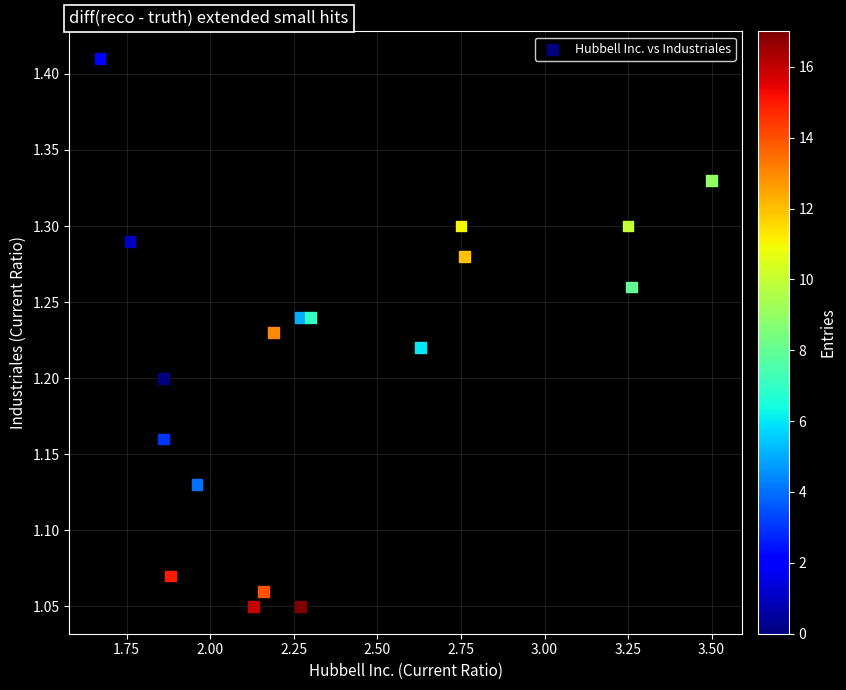

What is the range of Y values (max minus min)?

0.4